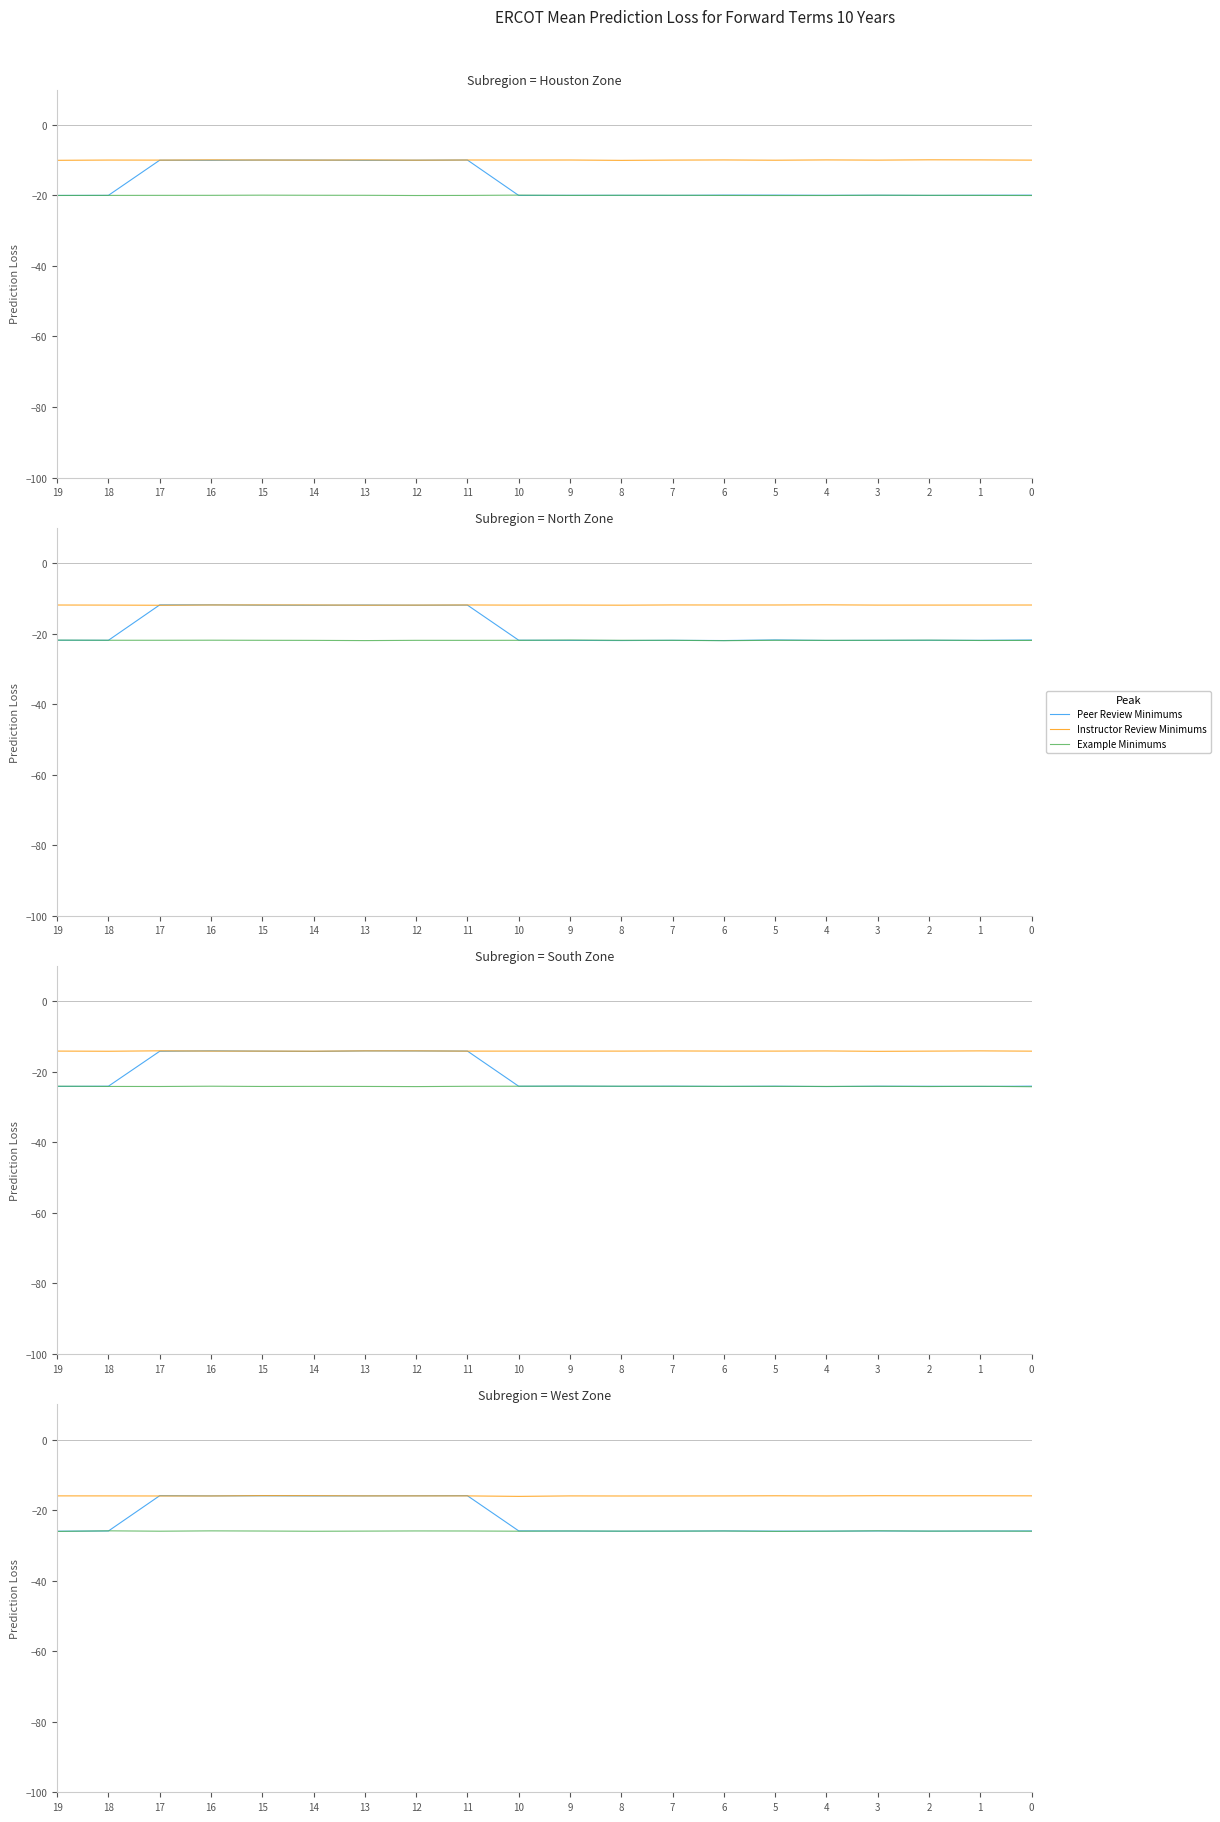

How many interior local valleys does the Example Minimums series have?

6